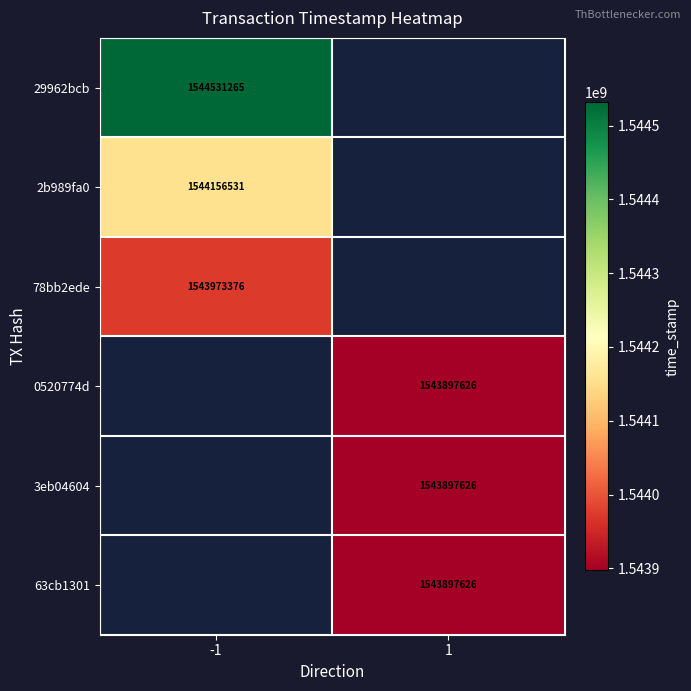

True or false: 3eb04604 has a value of 2056308089 at 1.

False